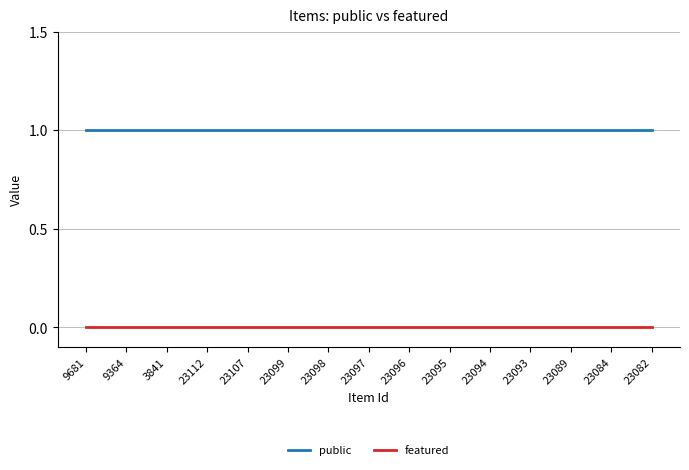

What position from the left is 23097?

8